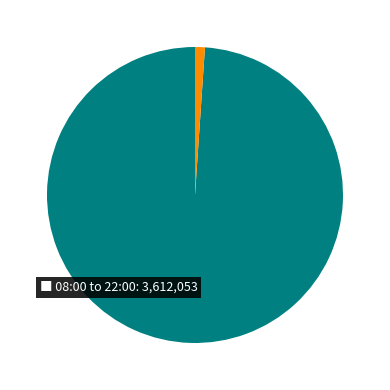

Is there a majority slice in this chart?

Yes